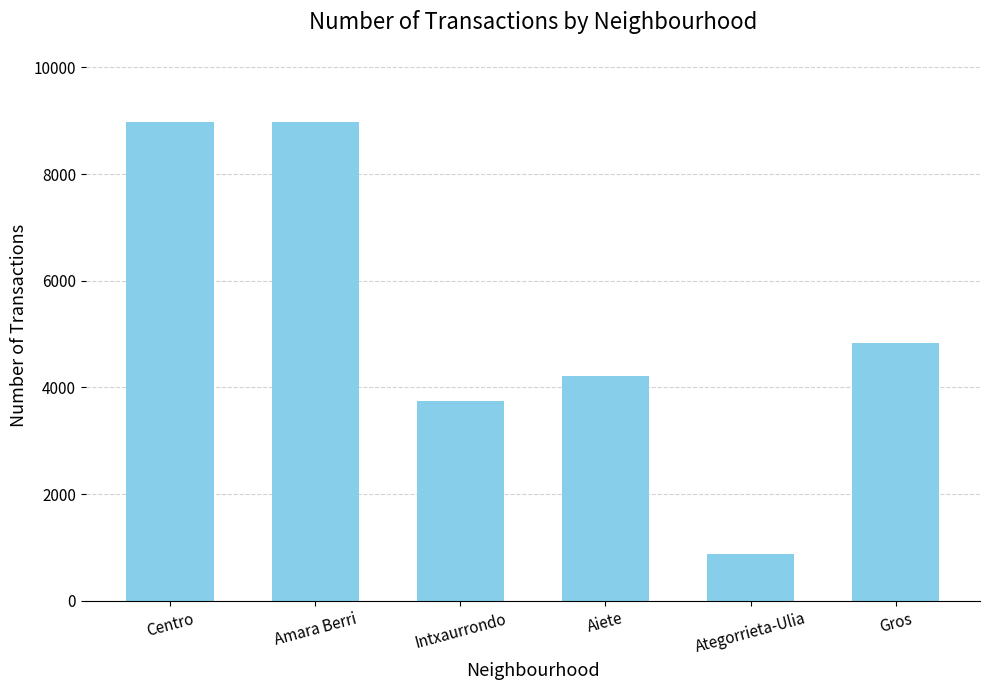

How many values are below 4831?

3